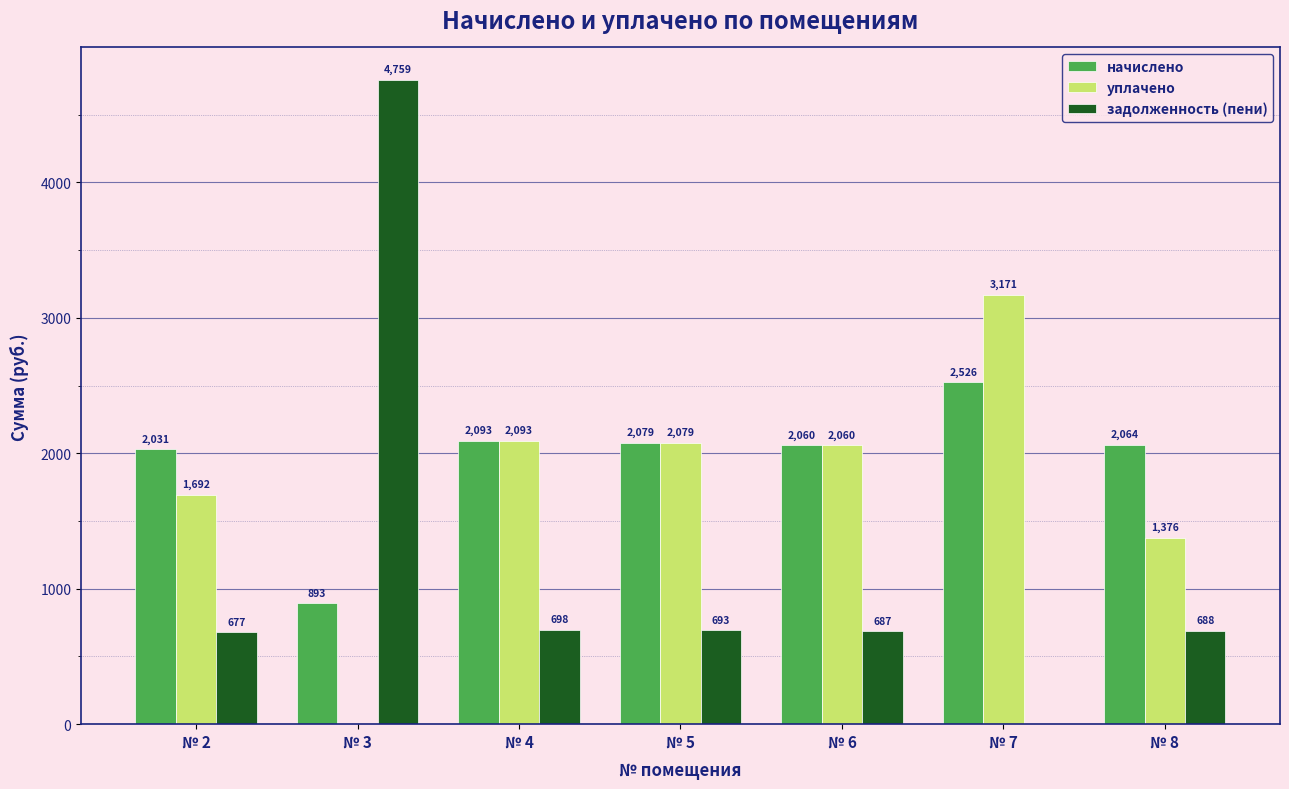

Where does the начислено series first go above 2063?

№ 4